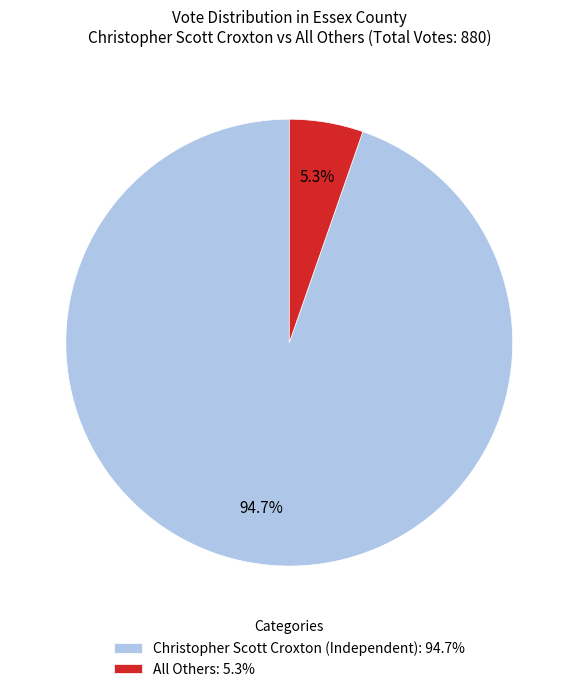

To the nearest percent, what percentage of the pie is Christopher Scott Croxton (Independent)?

95%